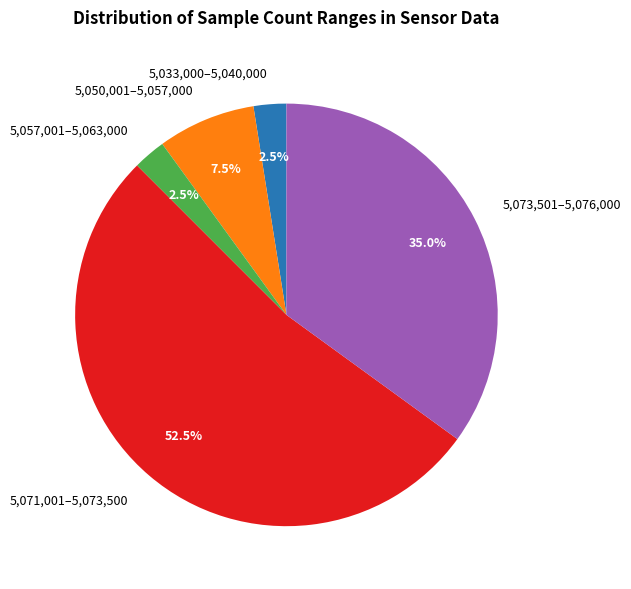

Do 5,071,001–5,073,500 and 5,050,001–5,057,000 together represent more than half of the pie?

Yes